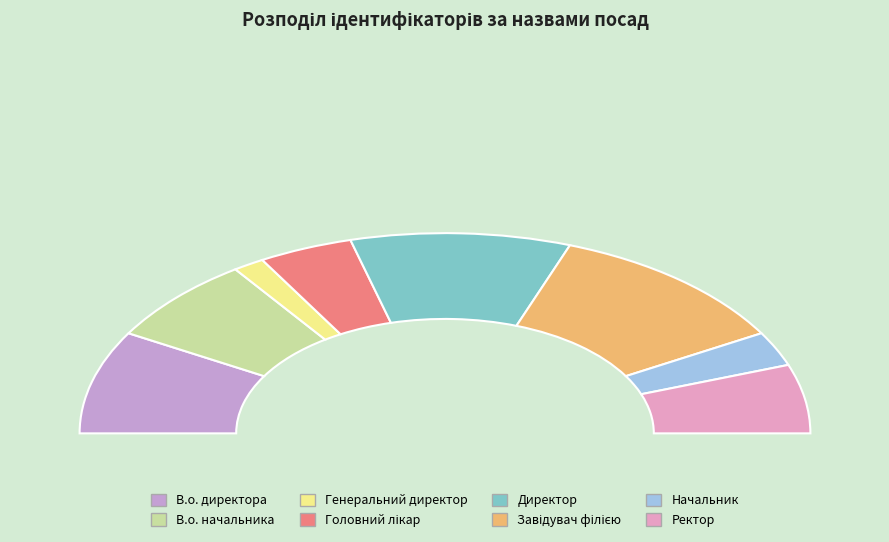

The Директор slice represents 5% of the pie. True or false?

False